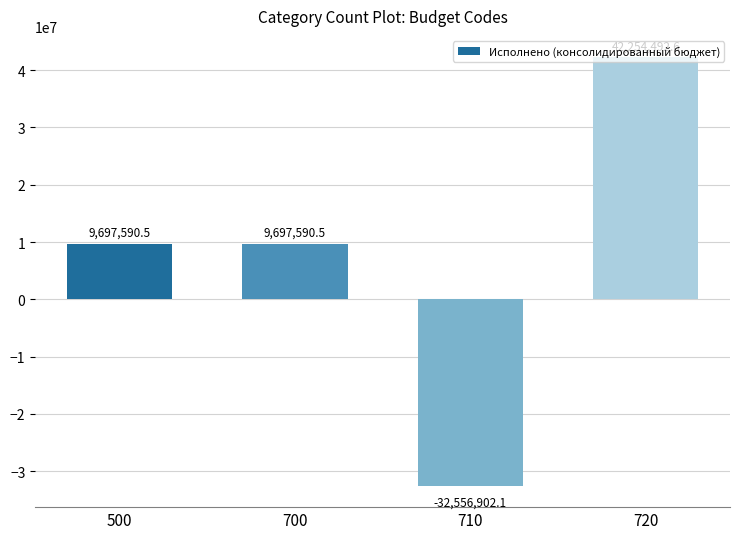

Which has a higher value, 720 or 500?

720